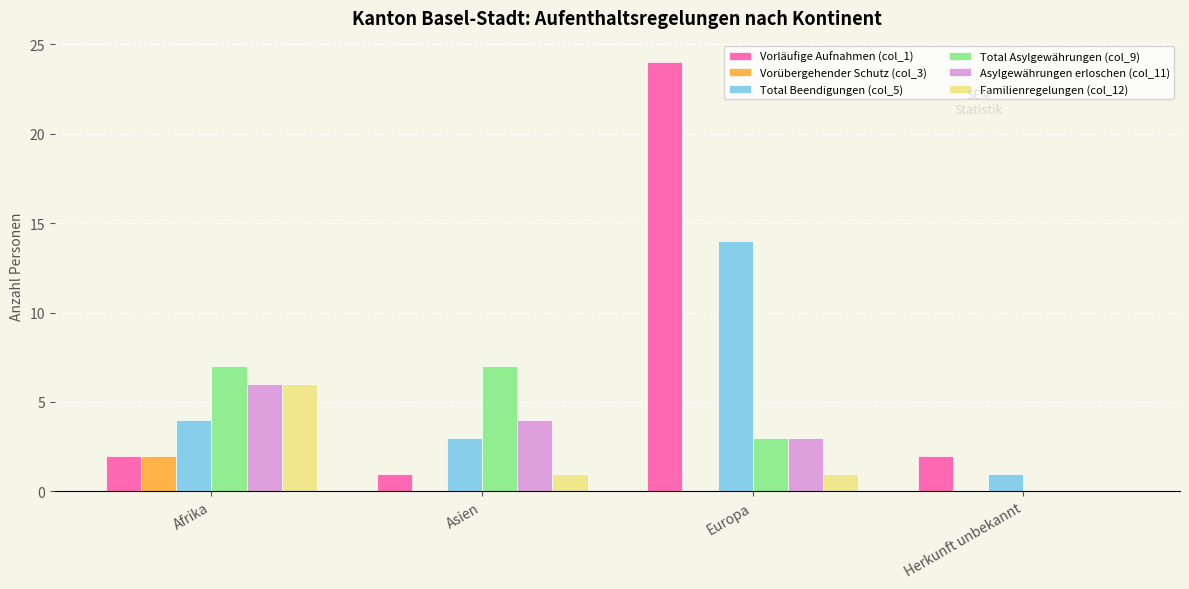

Count the Asylgewährungen erloschen (col_11) values in the range 3 to 6.

3